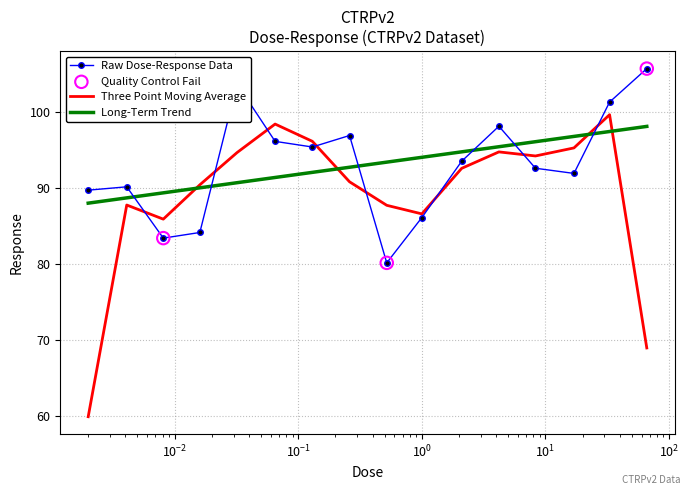

Which series has the widest spread of values?

Three Point Moving Average